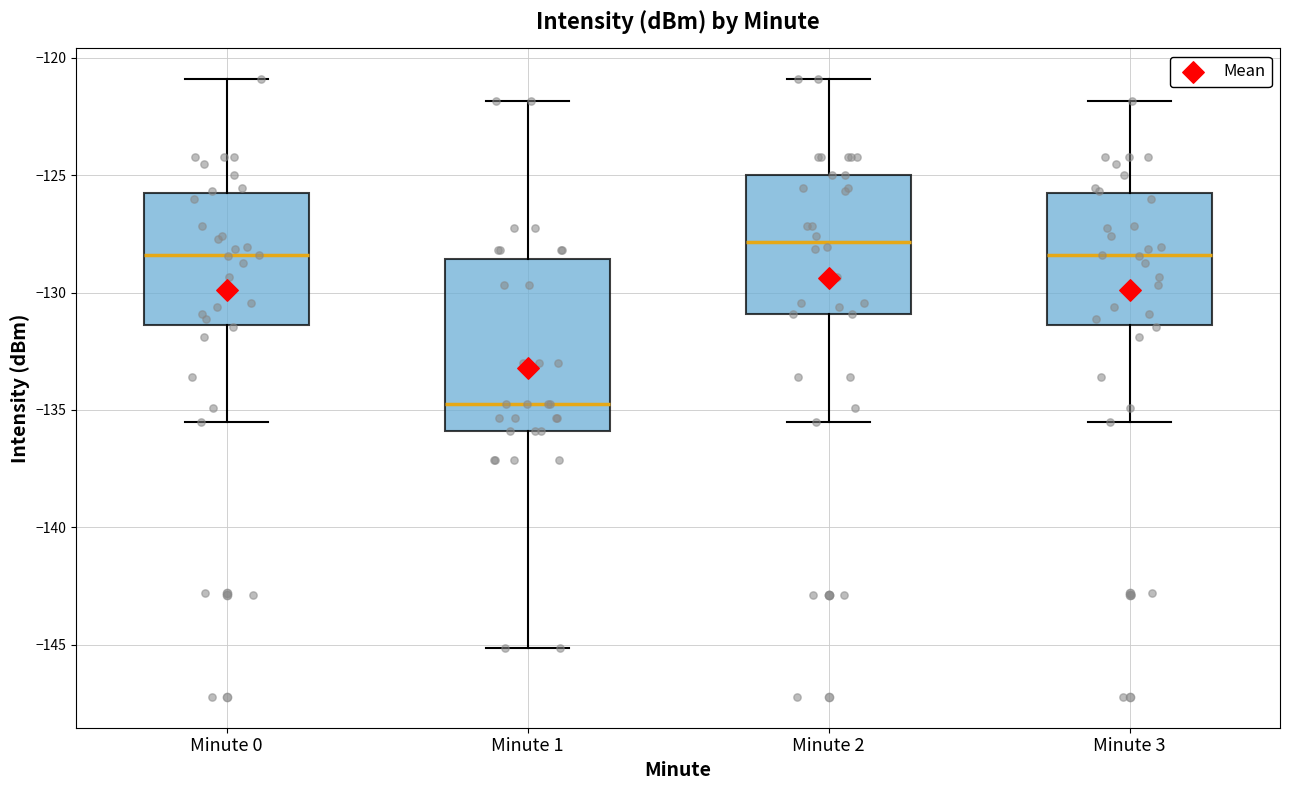

Which box has the lowest median line?

Minute 1